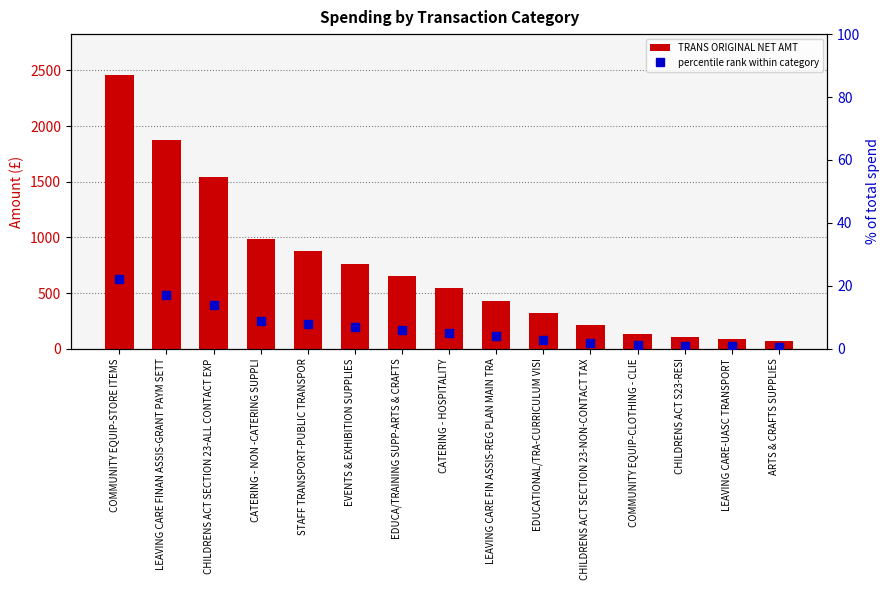

What are all the series names shown in the legend?

TRANS ORIGINAL NET AMT, percentile rank within category